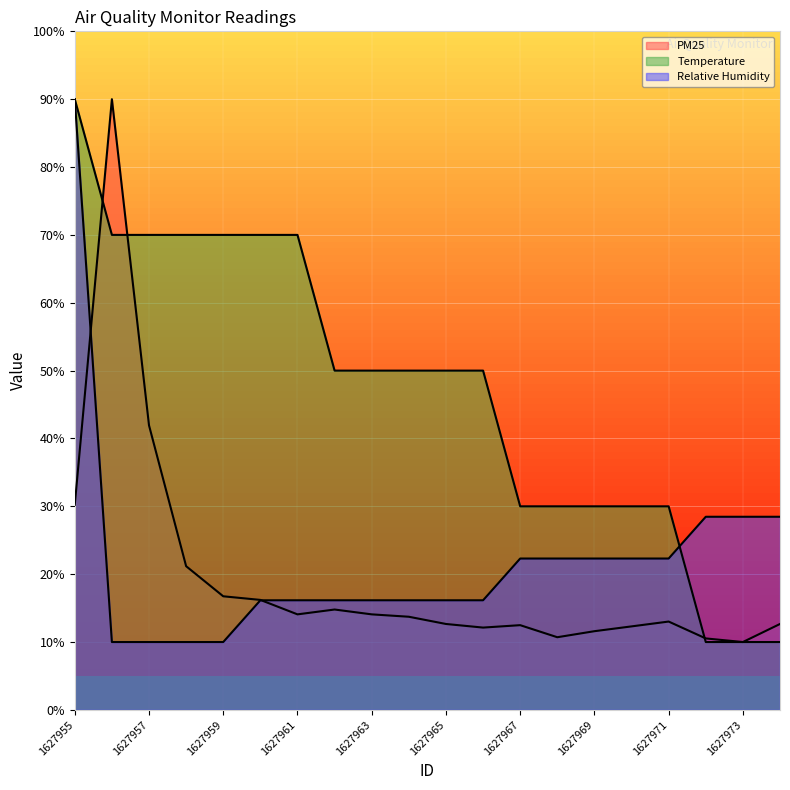

Rank the categories by Temperature value from highest to lowest.

1627955, 1627956, 1627957, 1627958, 1627959, 1627960, 1627961, 1627962, 1627963, 1627964, 1627965, 1627966, 1627967, 1627968, 1627969, 1627970, 1627971, 1627972, 1627973, 1627974